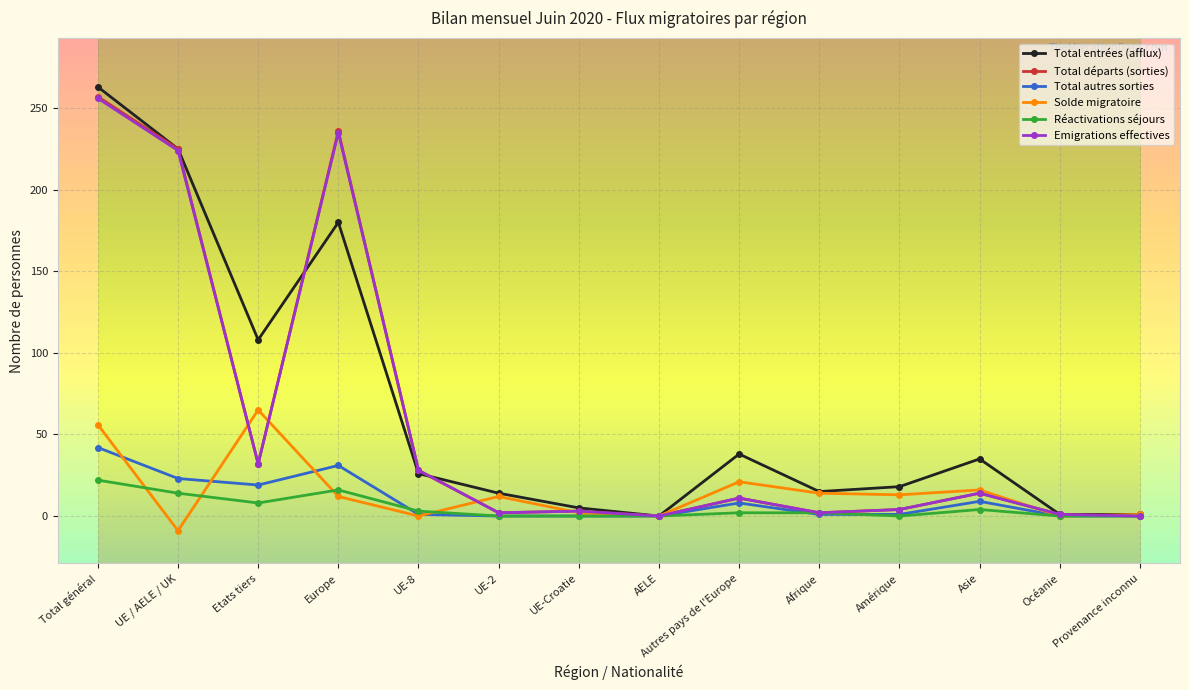

Where is the first local minimum for Total entrées (afflux)?

Etats tiers